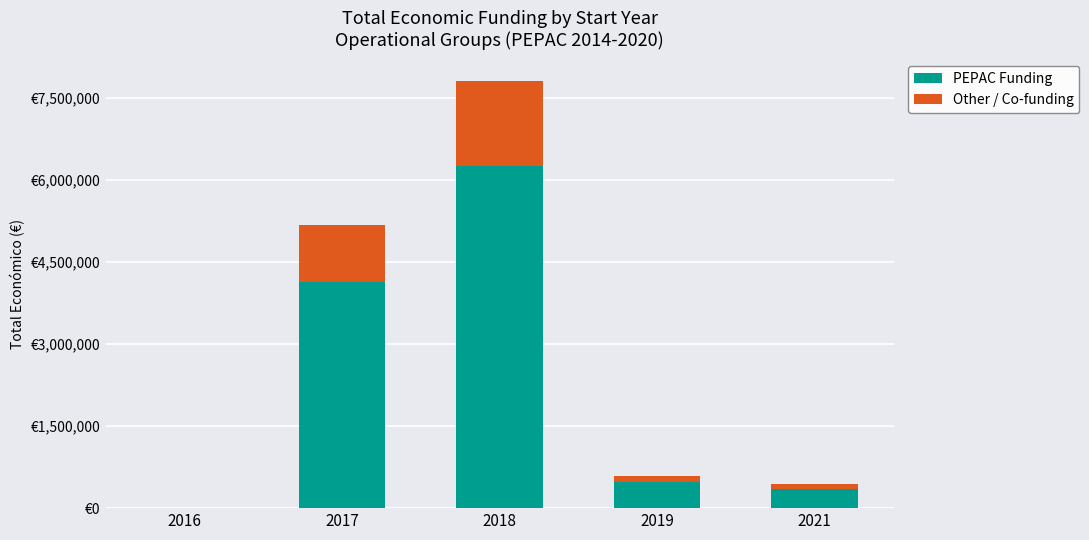

What is the average value of the Other / Co-funding series?

560633.3